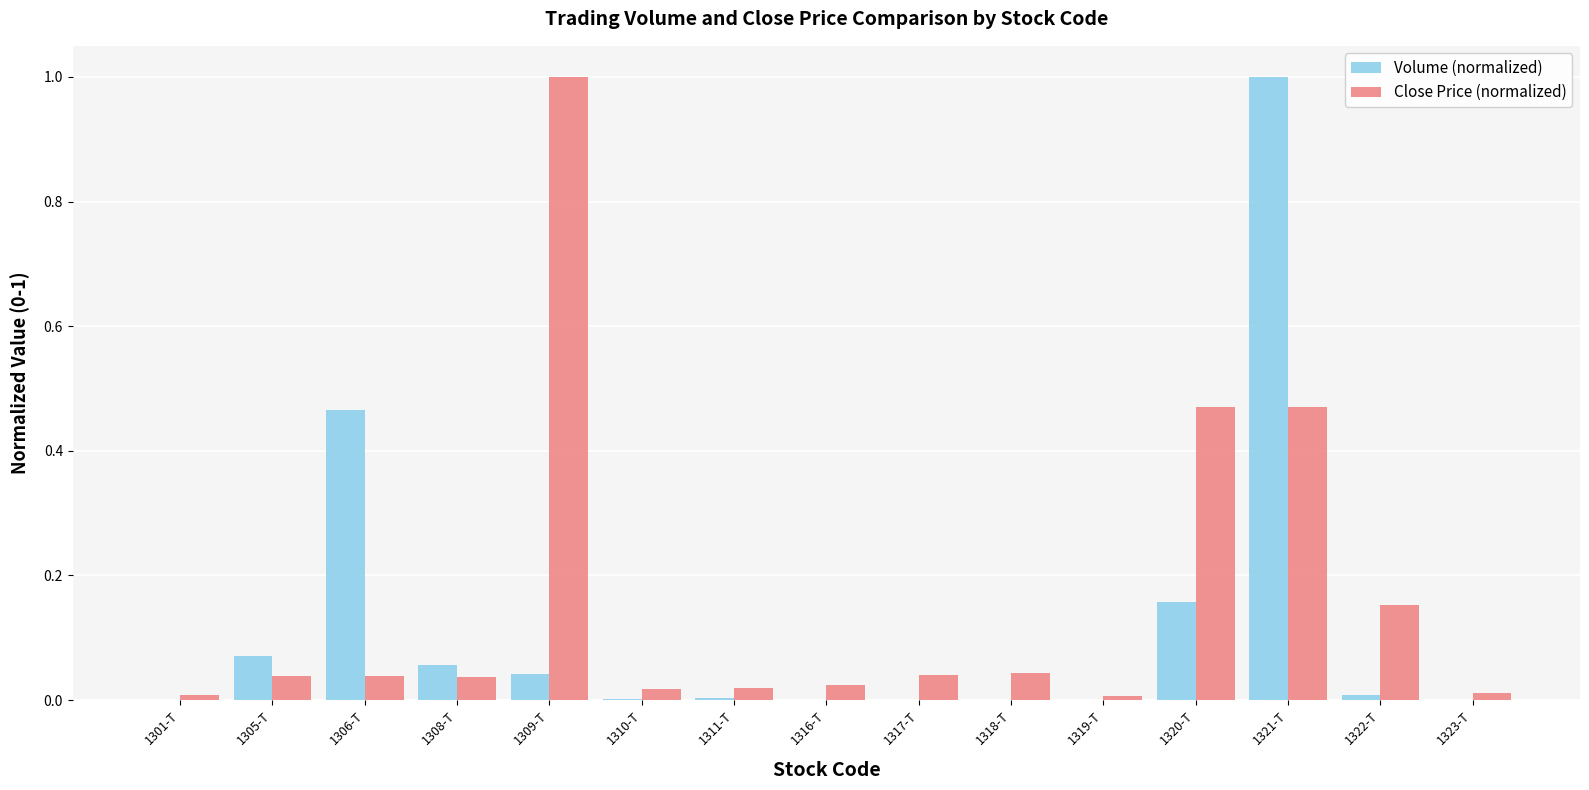

What is the sum of all Volume (normalized) values?

1.8